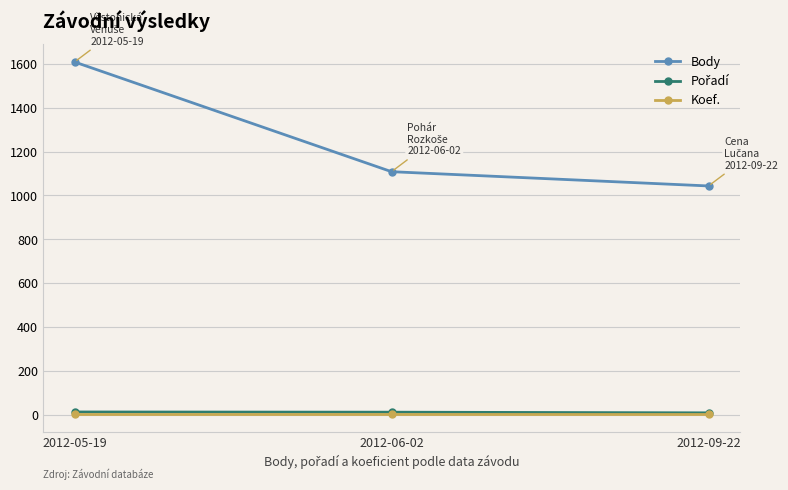

The value of Body at 2012-05-19 is 1608. True or false?

True